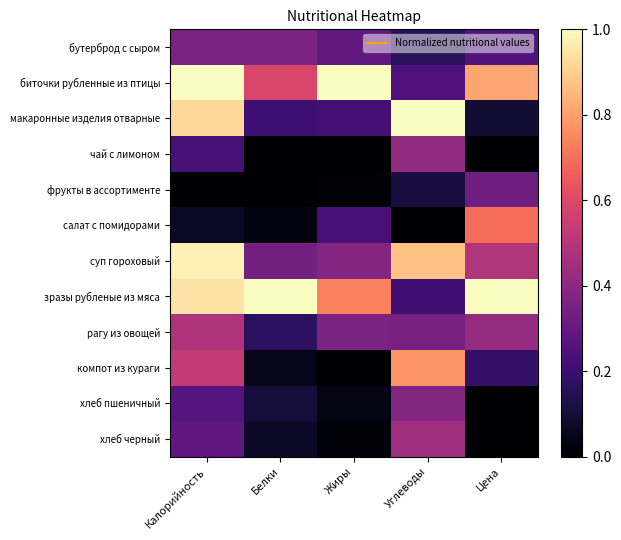

Reading left to right, list all the values displayed in this chart.

бутерброд с сыром: Калорийность=0.4	Белки=0.4	Жиры=0.3	Углеводы=0.2	Цена=0.3
биточки рубленные из птицы: Калорийность=1.0	Белки=0.6	Жиры=1.0	Углеводы=0.2	Цена=0.8
макаронные изделия отварные: Калорийность=0.9	Белки=0.2	Жиры=0.2	Углеводы=1.0	Цена=0.1
чай с лимоном: Калорийность=0.2	Белки=0.0	Жиры=0.0	Углеводы=0.4	Цена=0.0
фрукты в ассортименте: Калорийность=0.0	Белки=0.0	Жиры=0.0	Углеводы=0.1	Цена=0.3
салат с помидорами: Калорийность=0.1	Белки=0.0	Жиры=0.2	Углеводы=0.0	Цена=0.7
суп гороховый: Калорийность=1.0	Белки=0.3	Жиры=0.4	Углеводы=0.9	Цена=0.5
зразы рубленые из мяса: Калорийность=0.9	Белки=1.0	Жиры=0.7	Углеводы=0.2	Цена=1.0
рагу из овощей: Калорийность=0.5	Белки=0.2	Жиры=0.4	Углеводы=0.3	Цена=0.4
компот из кураги: Калорийность=0.5	Белки=0.0	Жиры=0.0	Углеводы=0.8	Цена=0.2
хлеб пшеничный: Калорийность=0.3	Белки=0.1	Жиры=0.0	Углеводы=0.4	Цена=0.0
хлеб черный: Калорийность=0.3	Белки=0.1	Жиры=0.0	Углеводы=0.4	Цена=0.0